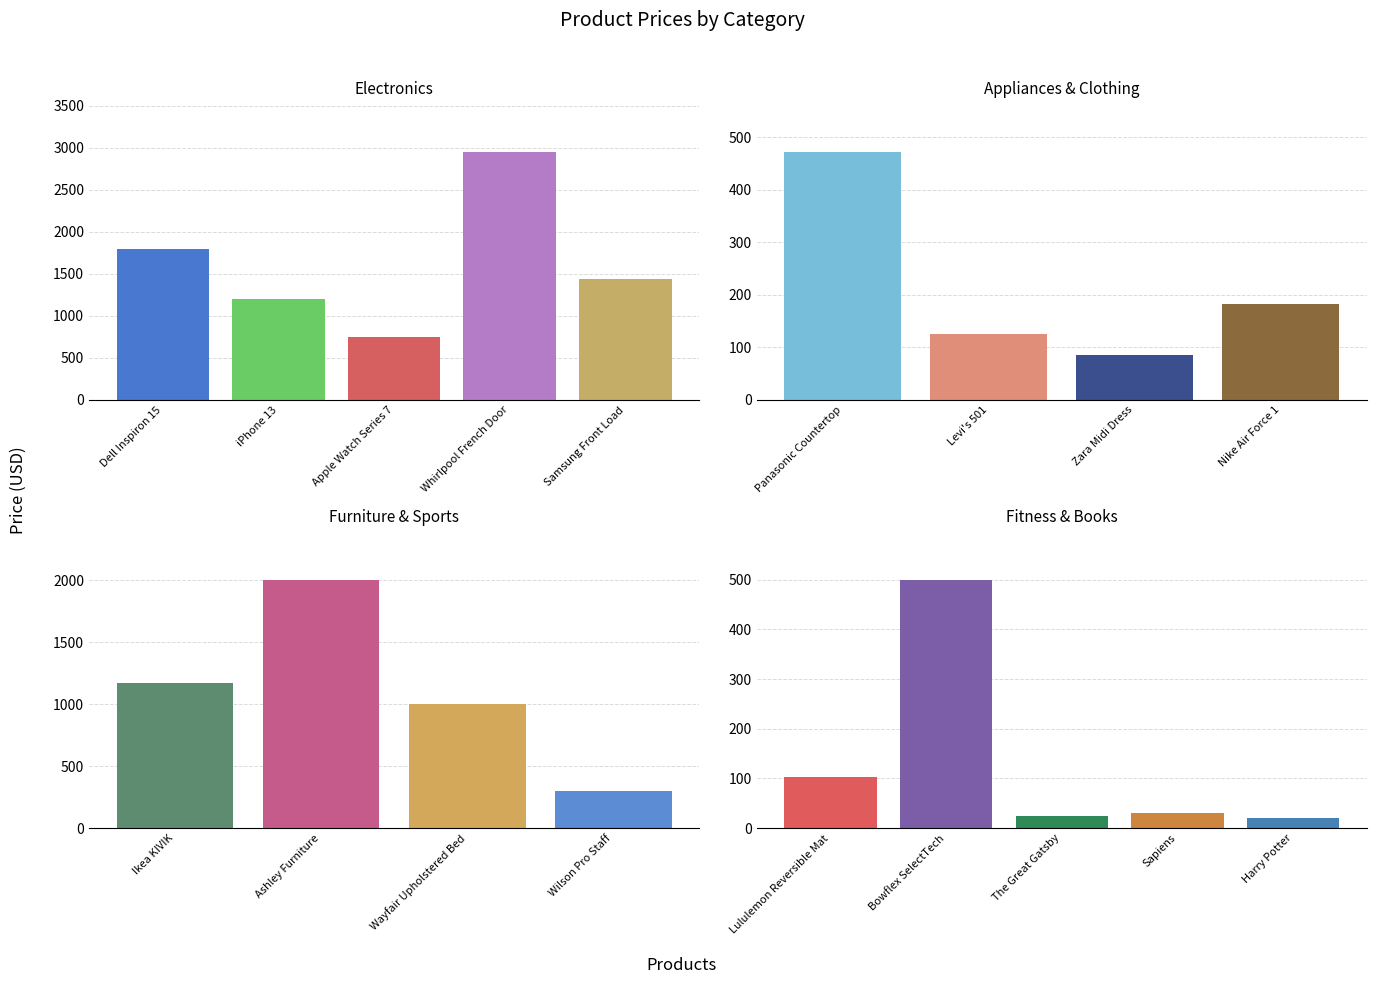

What position from the right is Samsung Front Load?

14